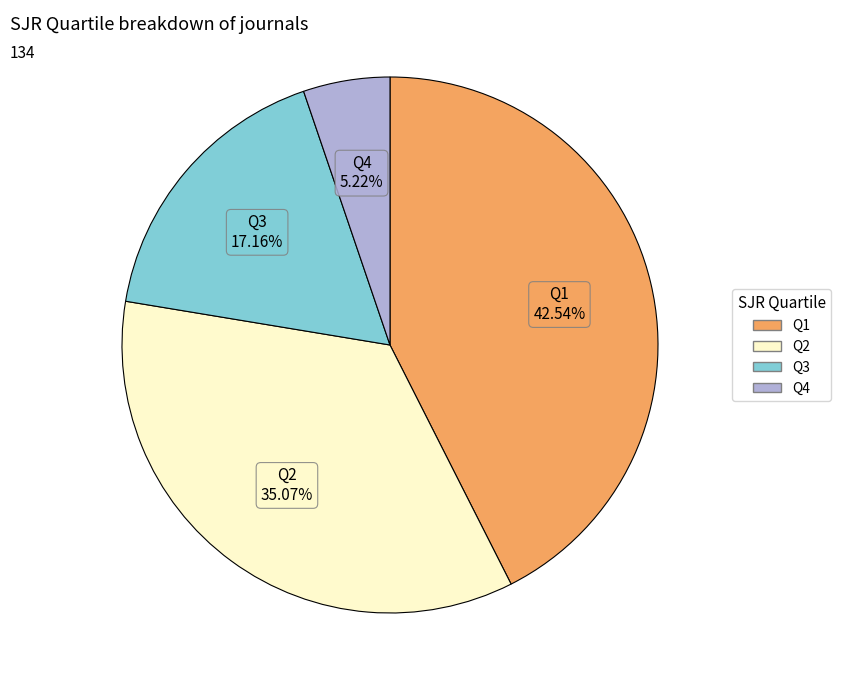

Combined, do Q3 and Q4 account for over 50%?

No